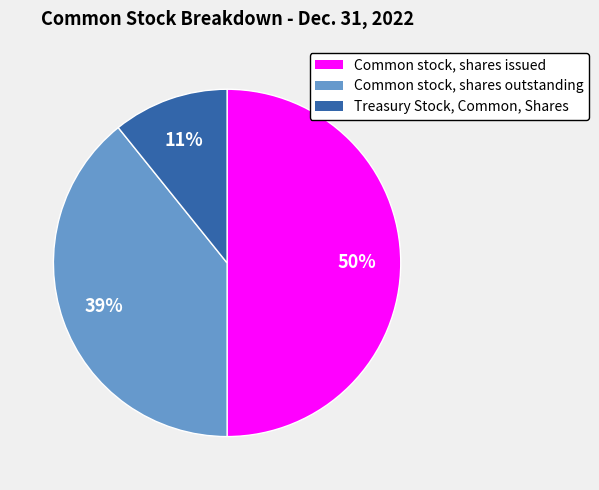

To the nearest percent, what is the difference between the largest and smallest slice percentages?

39%